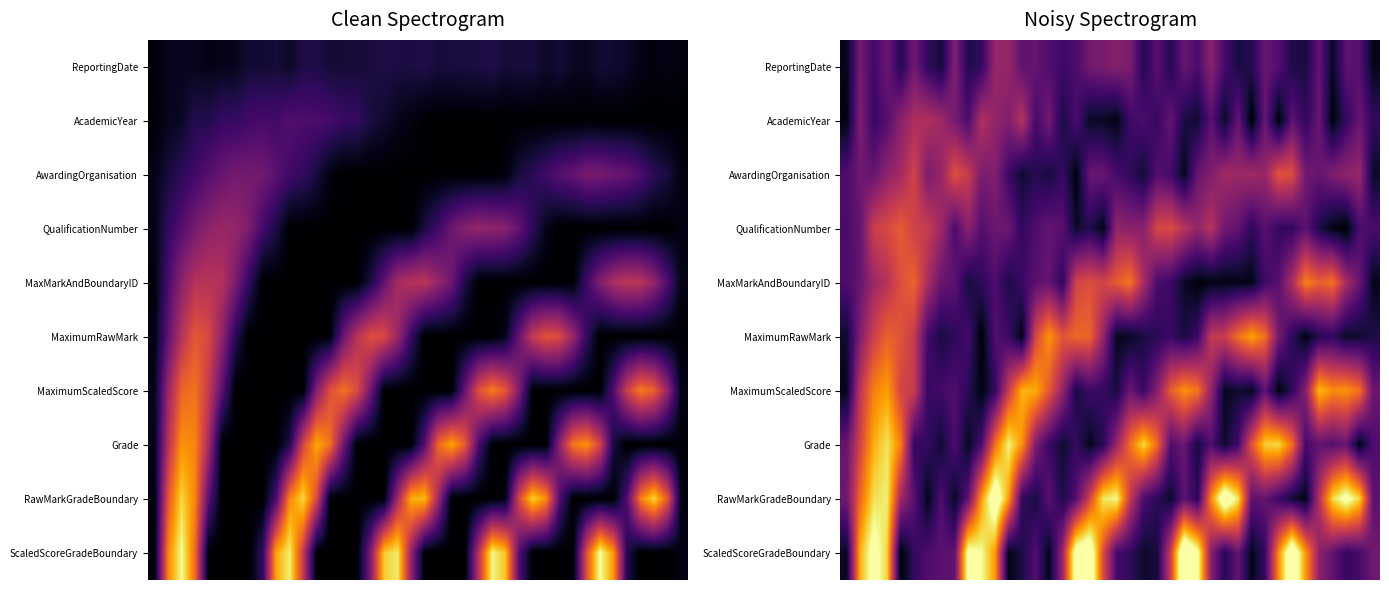

What is the total value across all series at 3?

62.0